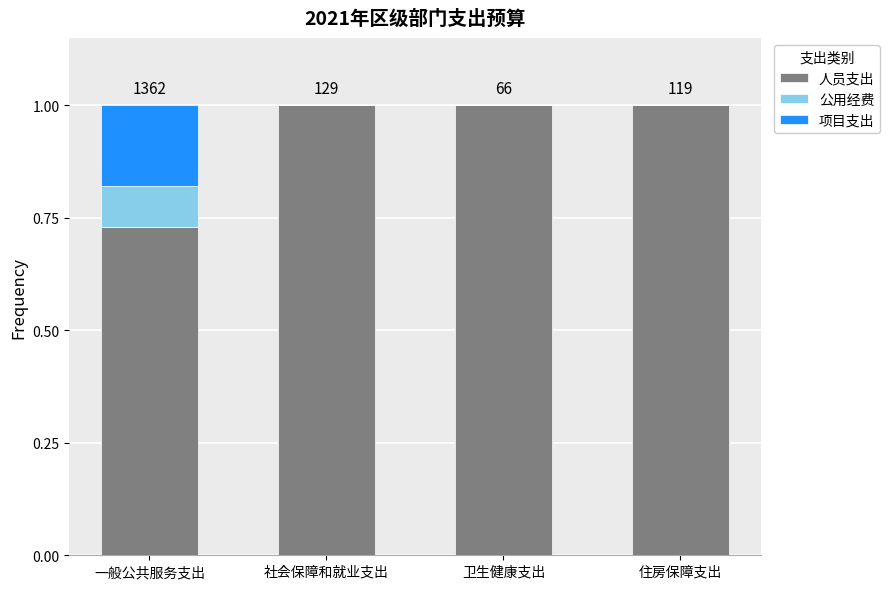

What is the total value across all series at 社会保障和就业支出?

1.0